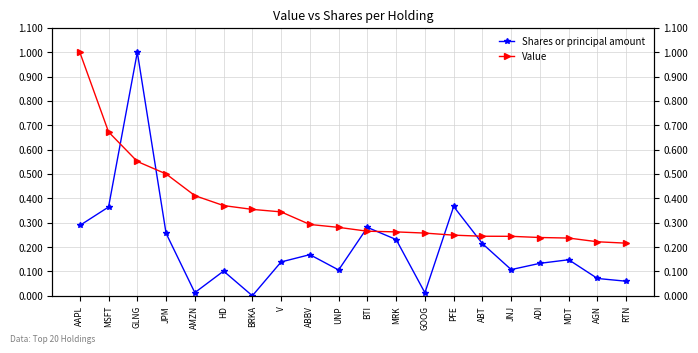

Rank the series by their maximum value, from lowest to highest.

Shares or principal amount, Value